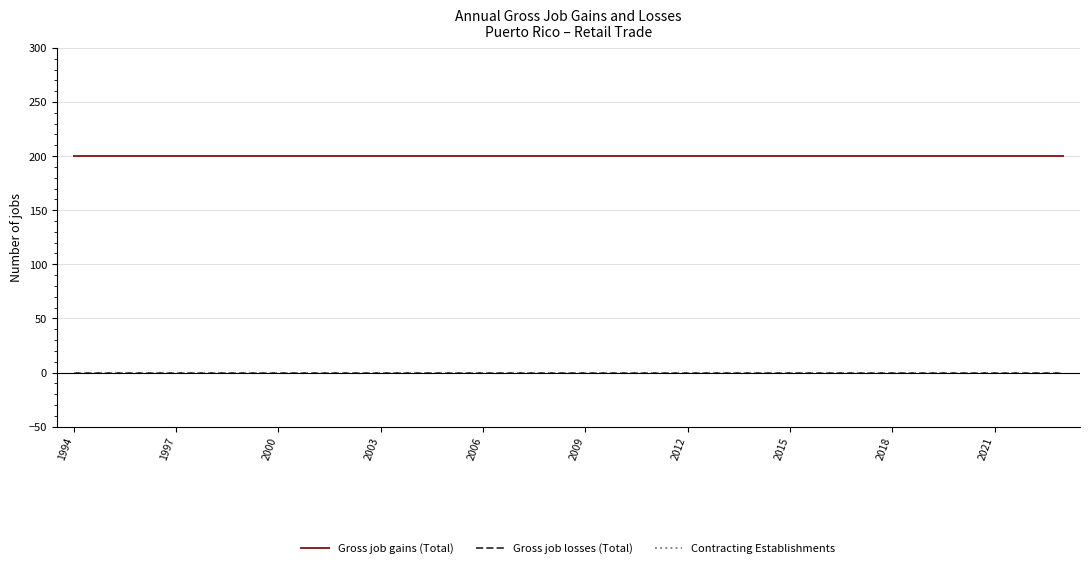

Is this an area chart (filled region under the line)?

No